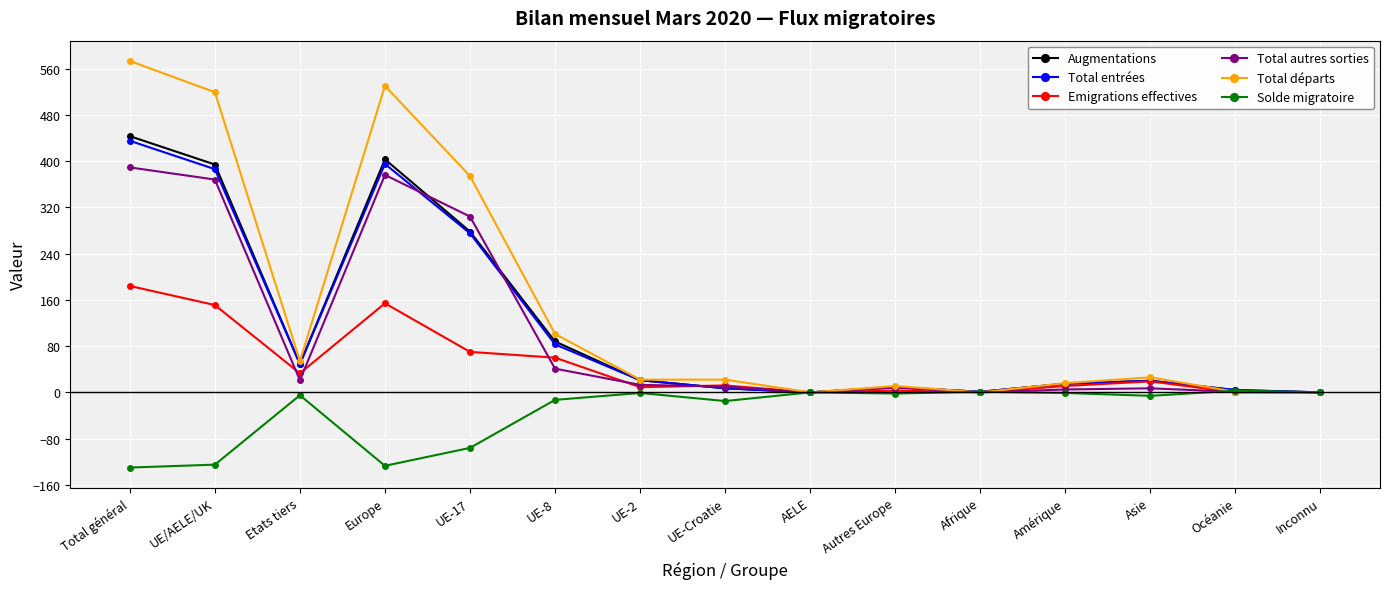

What is the minimum value shown in the chart?

-130